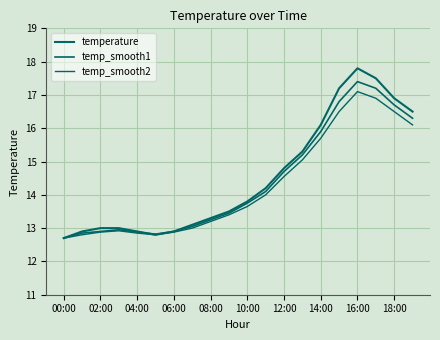

Does the chart have visible grid lines?

Yes